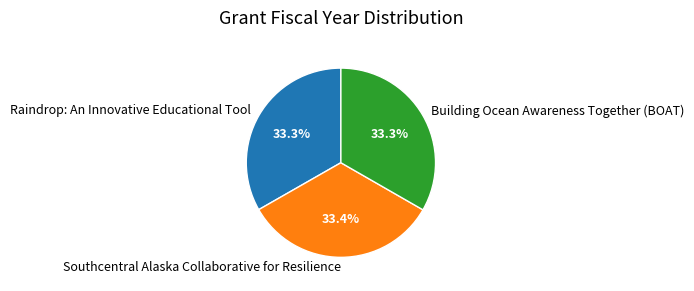

To the nearest percent, what percentage of the pie is Southcentral Alaska Collaborative for Resilience?

33%